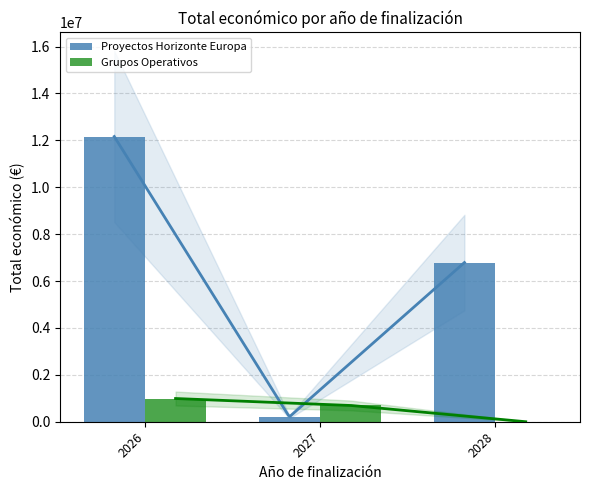

What is the value of the Proyectos Horizonte Europa bar at the 2nd from the left?

206641